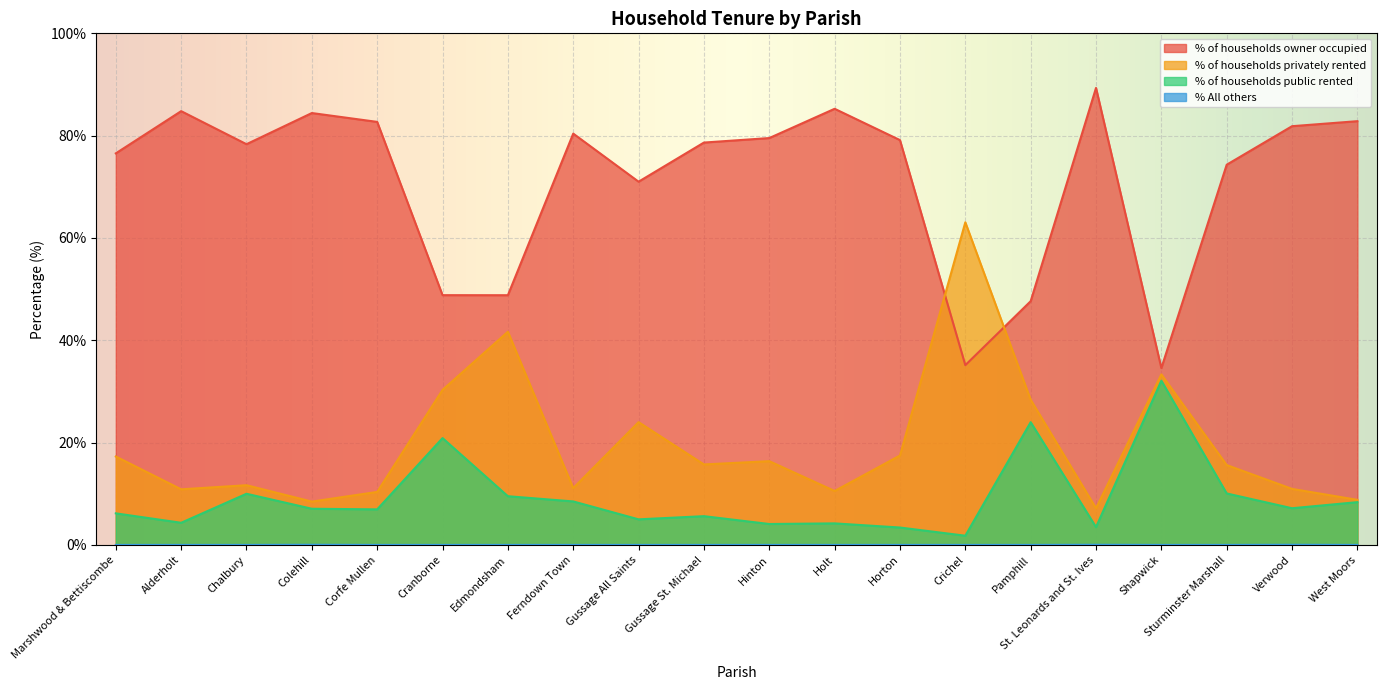

True or false: % All others has a value of 0.0 at Ferndown Town.

False